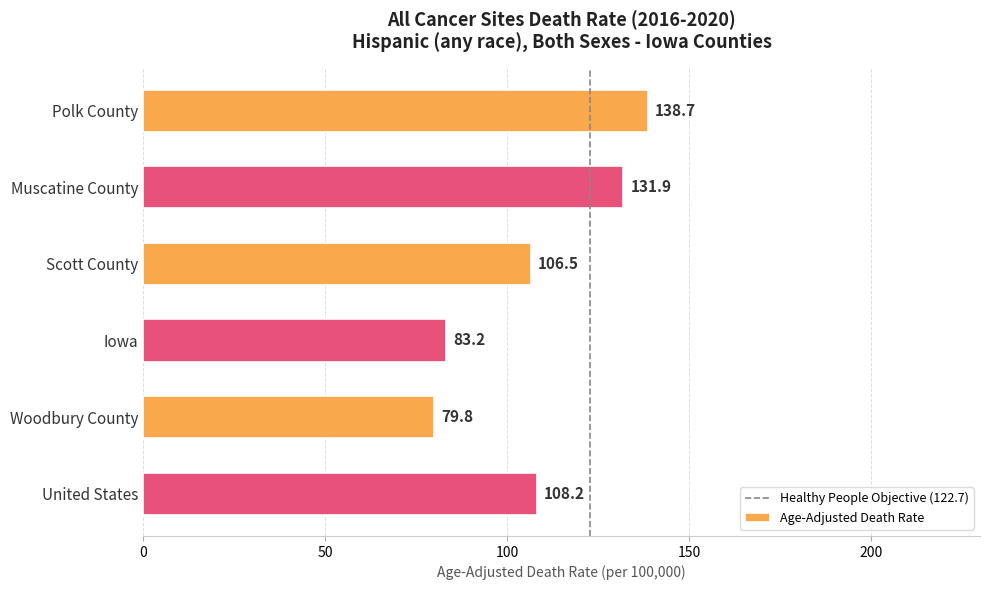

What is the difference between the second highest and minimum values?

52.1